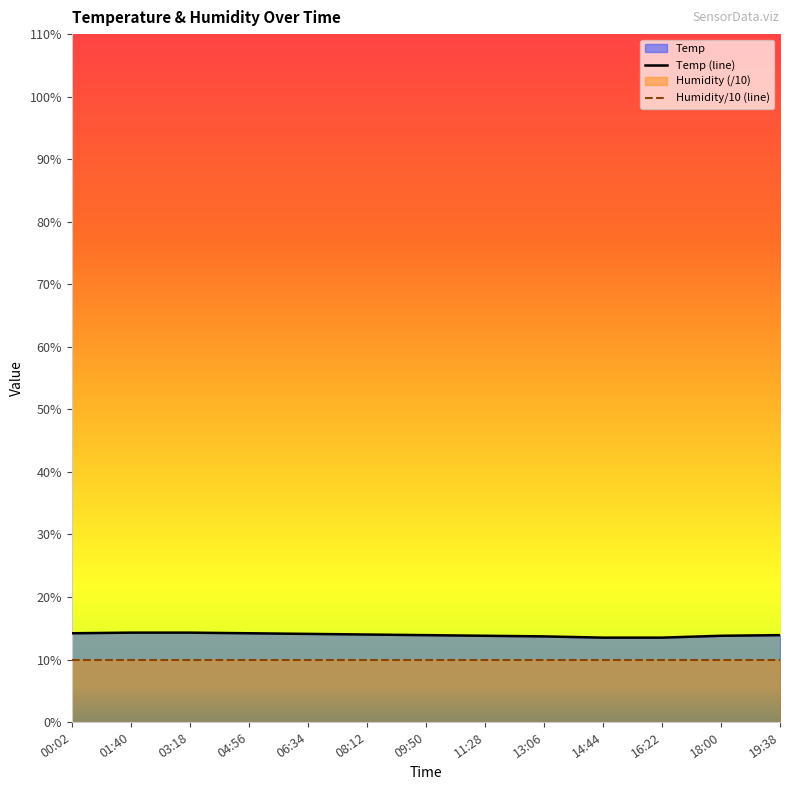

List the labels in order of value, smallest first.

14:44, 16:22, 13:06, 11:28, 18:00, 09:50, 19:38, 08:12, 06:34, 00:02, 04:56, 01:40, 03:18